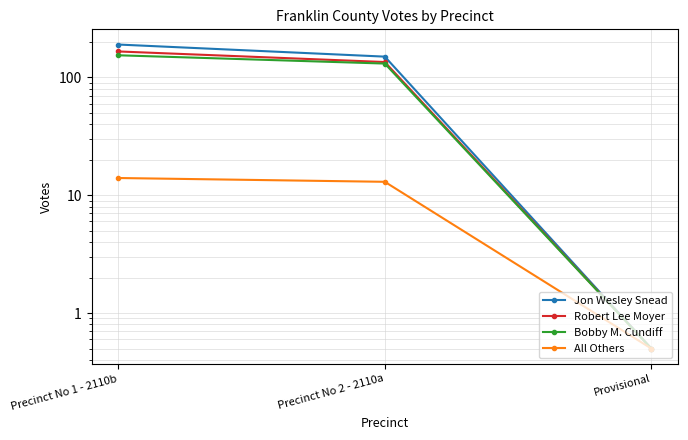

Is the value of Bobby M. Cundiff at Precinct No 1 - 2110b greater than the value of All Others at Precinct No 2 - 2110a?

Yes